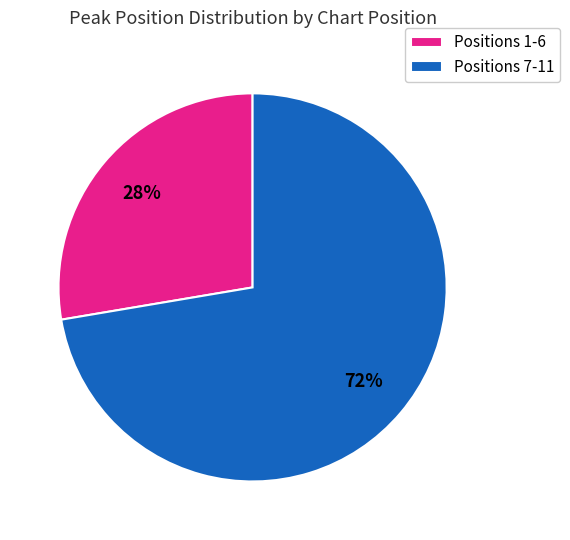

Which slice is the largest?

Positions 7-11